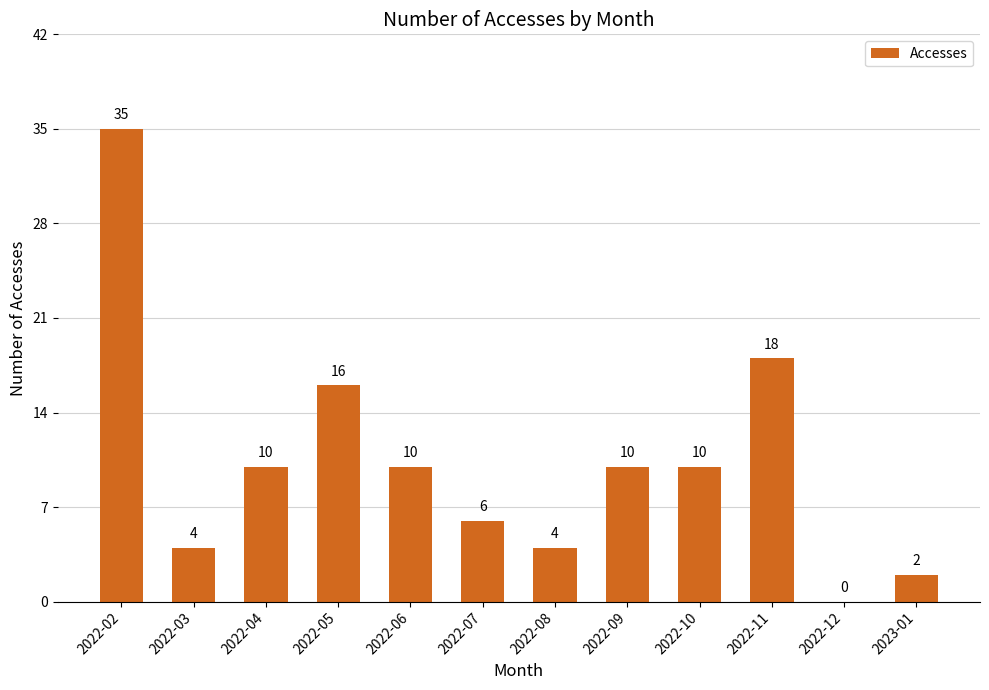

True or false: the data shows 27 at 2022-05.

False